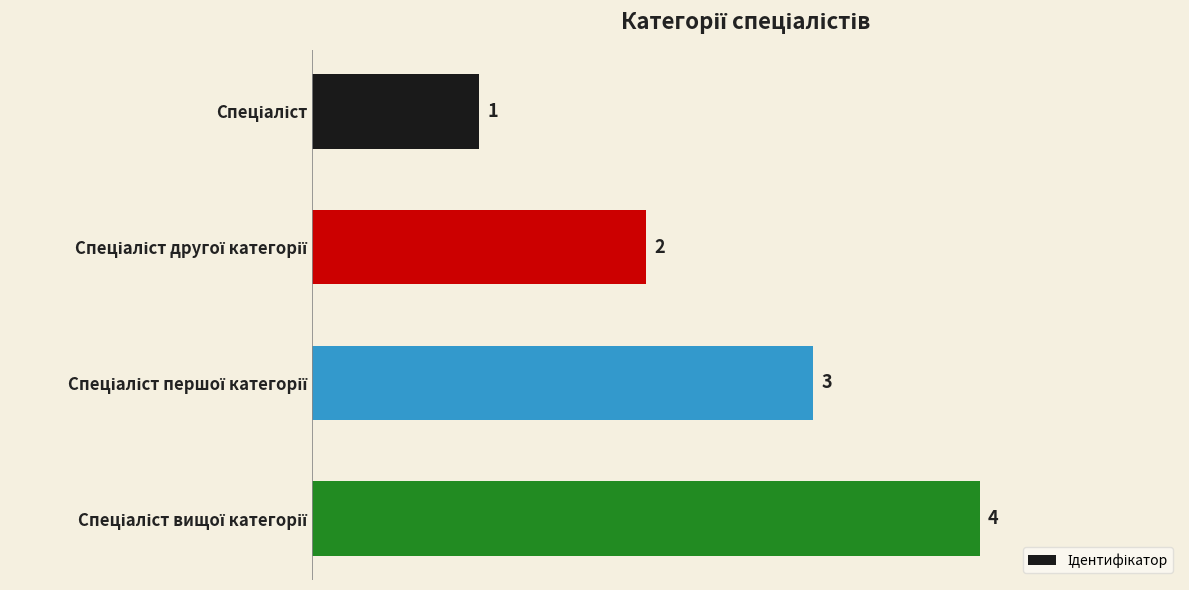

How many categories are shown in the chart?

4